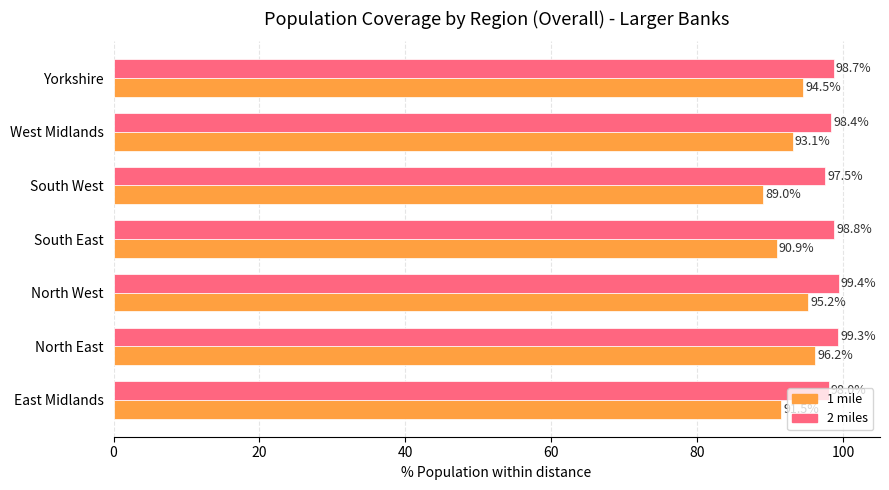

What is the minimum value for 1 mile?

89.0